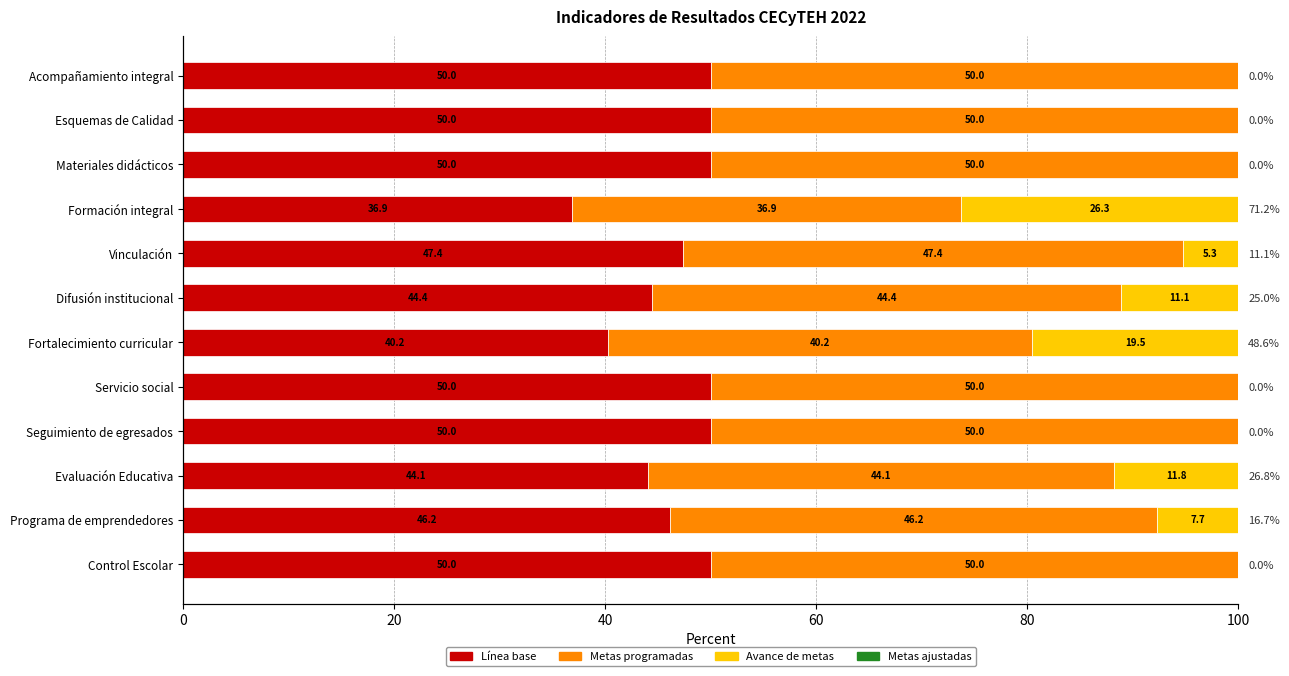

Rank the series at 80 from lowest to highest value.

Metas ajustadas, Avance de metas, Línea base, Metas programadas